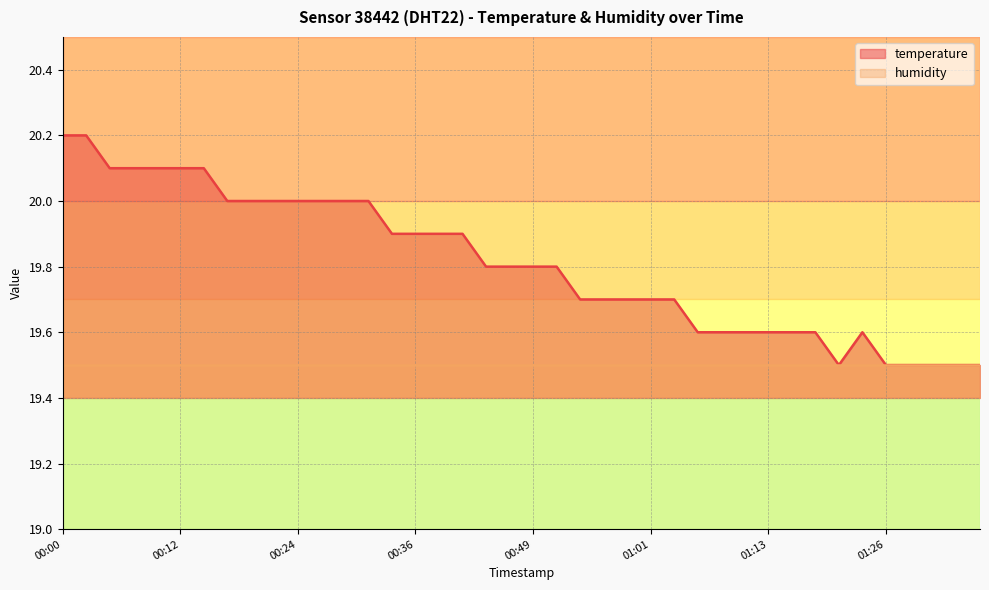

The chart shows a value of 19.9 at 2022-11-09T00:41:43. True or false?

True